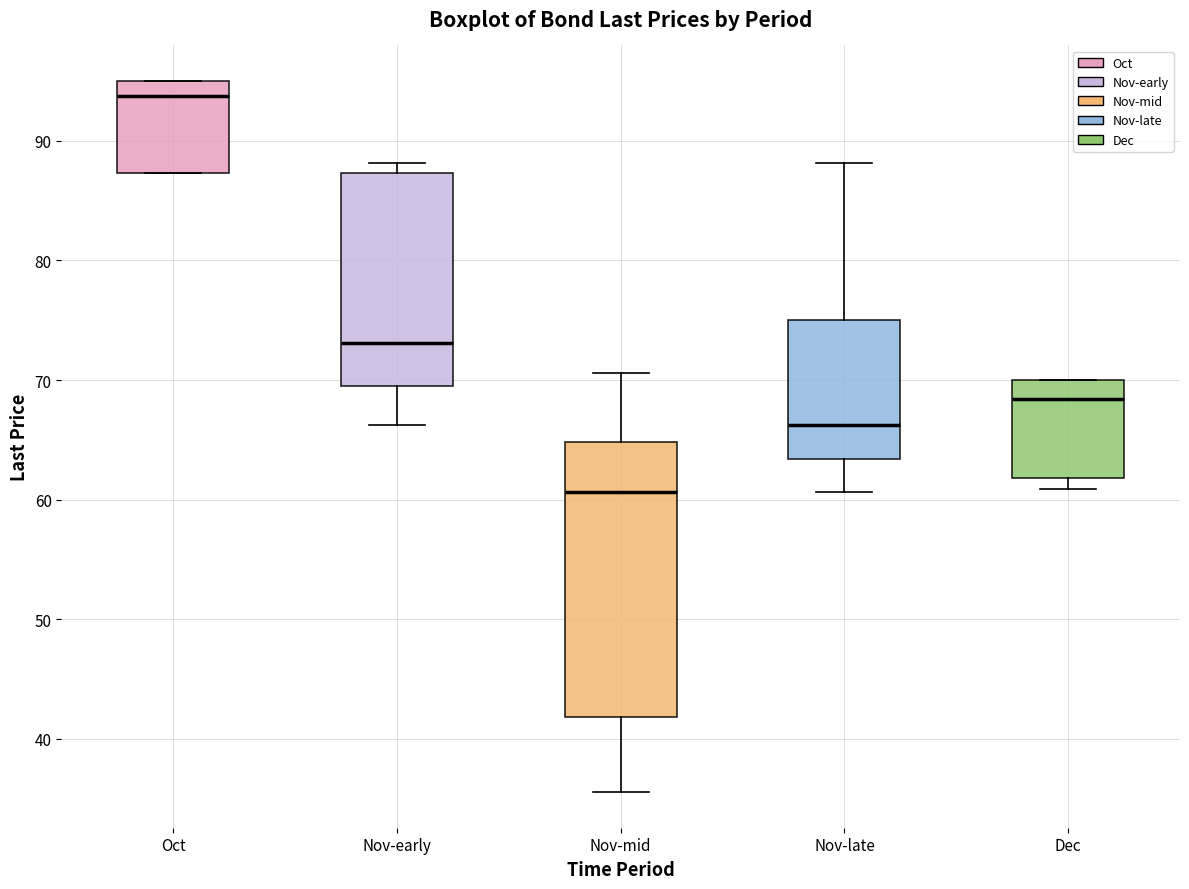

Which box's median line is the highest?

Oct